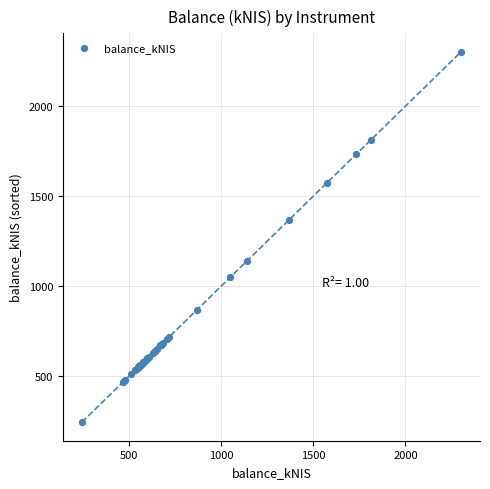

What Y value in the scatter plot is closest to 1272?

1369.9